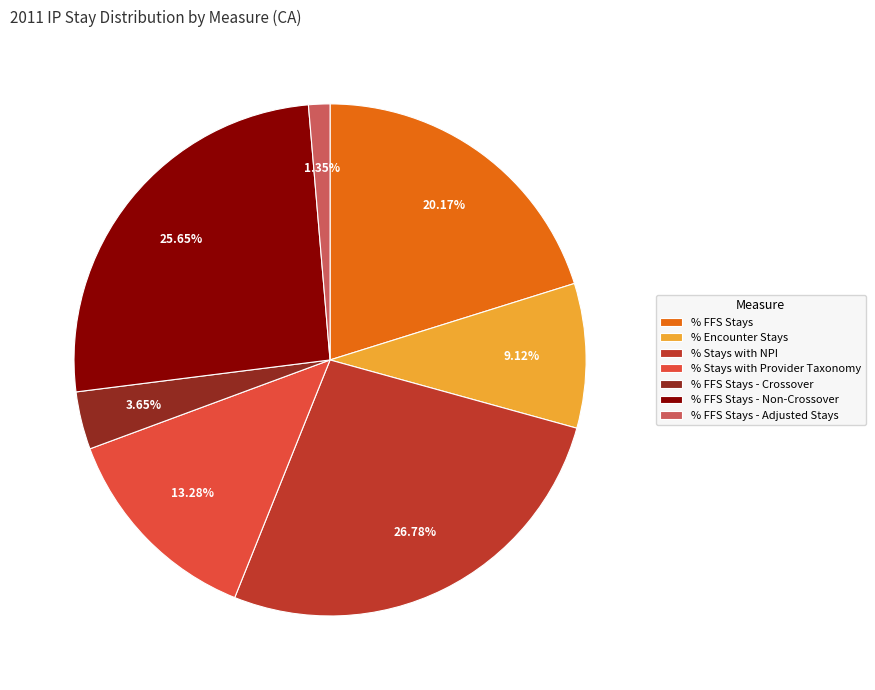

The % FFS Stays - Crossover slice represents 12% of the pie. True or false?

False